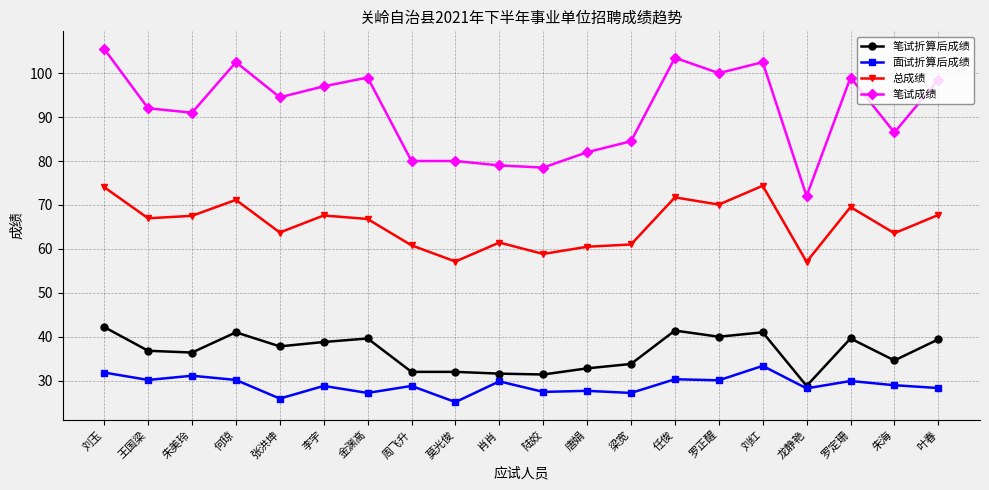

What position from the left is 罗正醒?

15